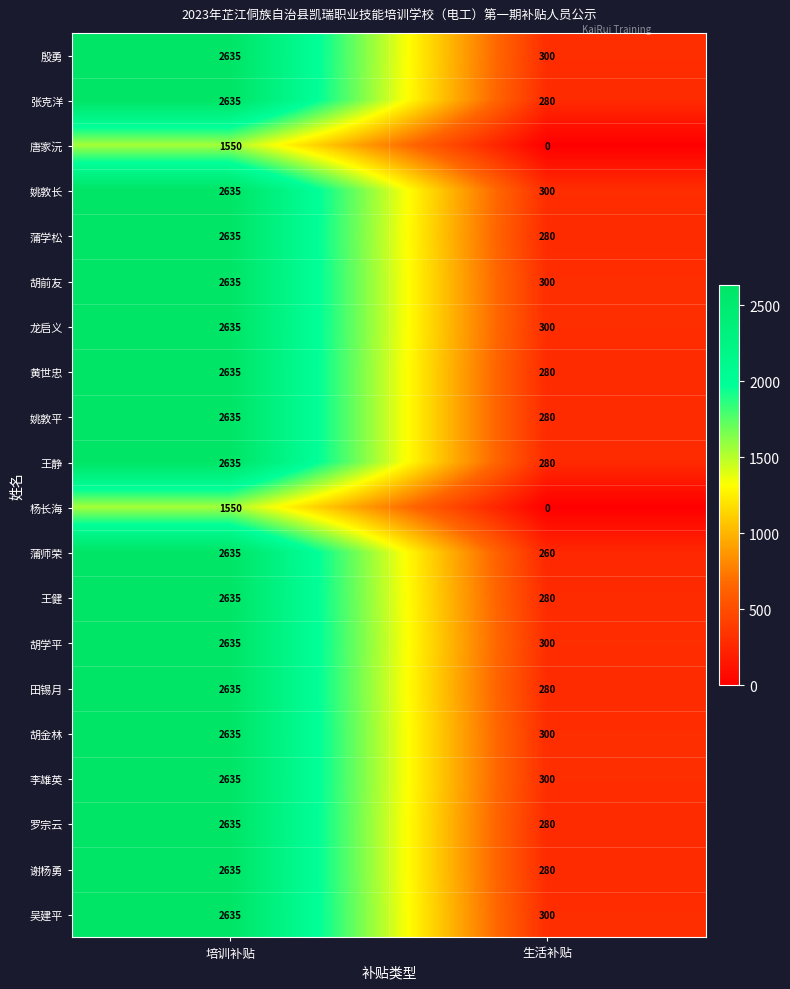

The value of 谢杨勇 at 生活补贴 is 63. True or false?

False